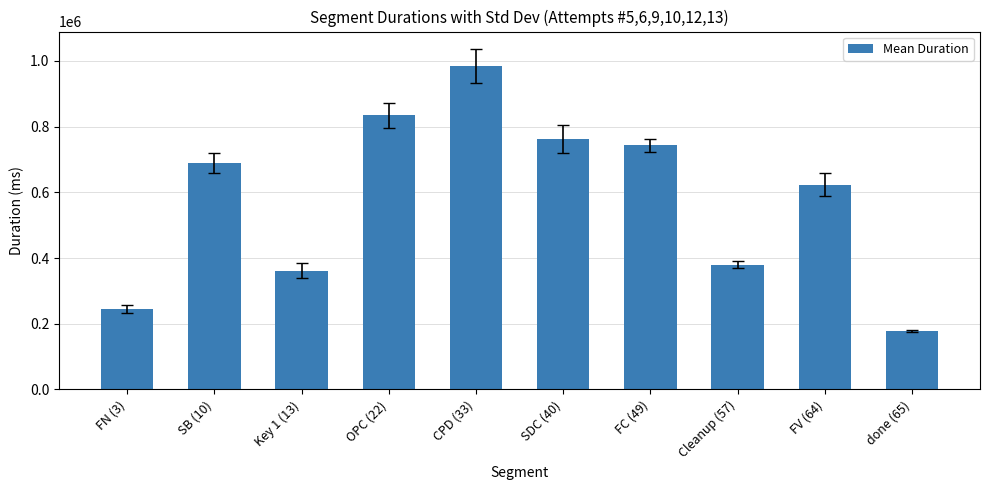

Is it true that the value at done (65) is 177396.2?

True